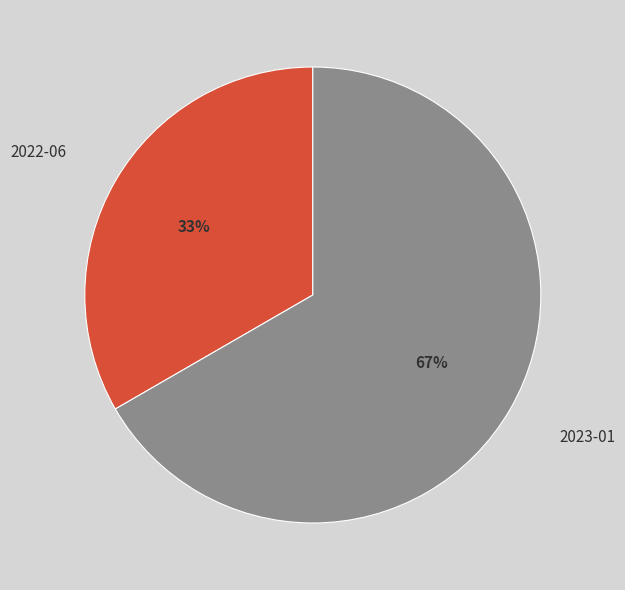

To the nearest percent, what percentage of the pie is 2022-06?

33%